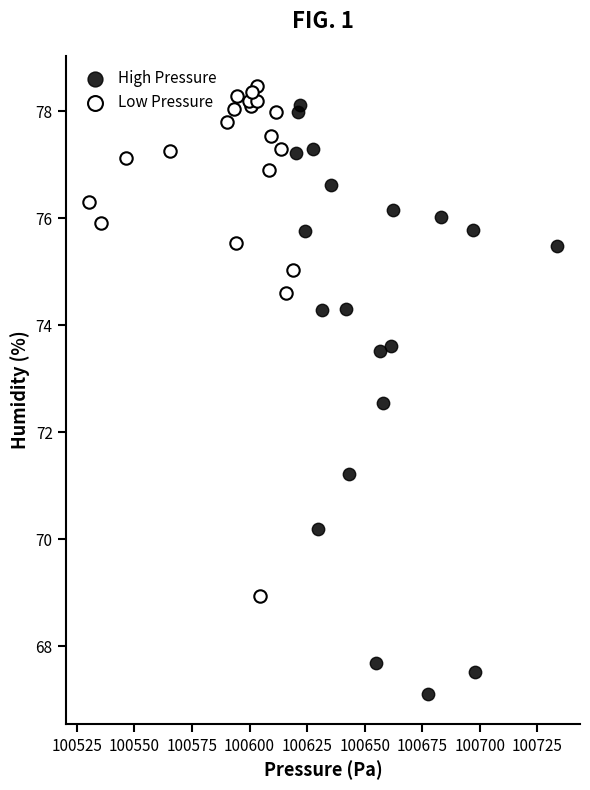

Which series reaches the maximum Y coordinate?

Low Pressure